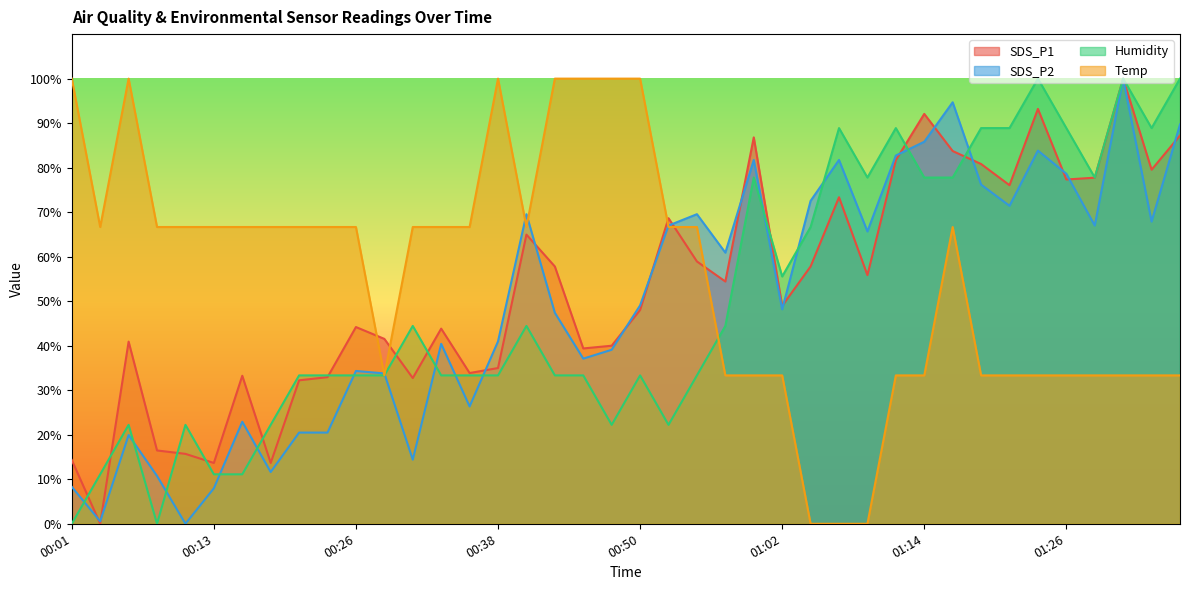

Which series has the largest range (max minus min)?

SDS_P1